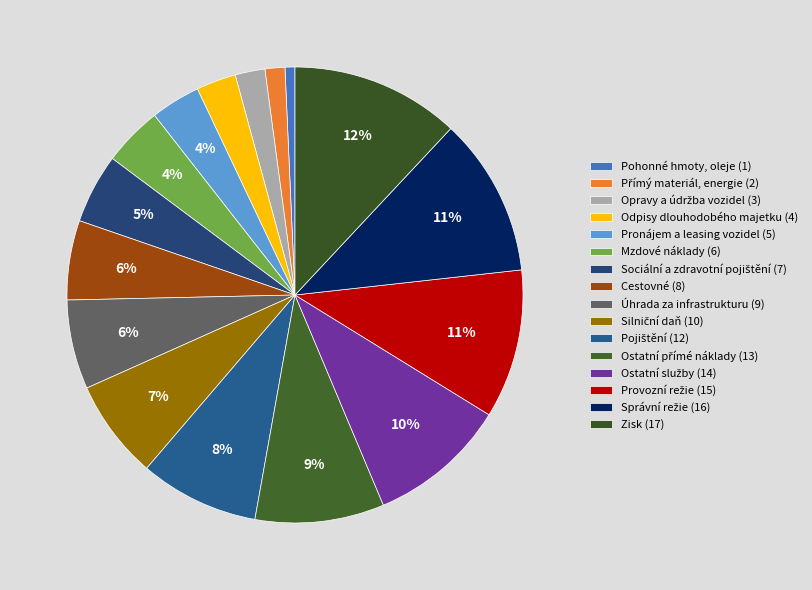

How many segments does this pie chart have?

16